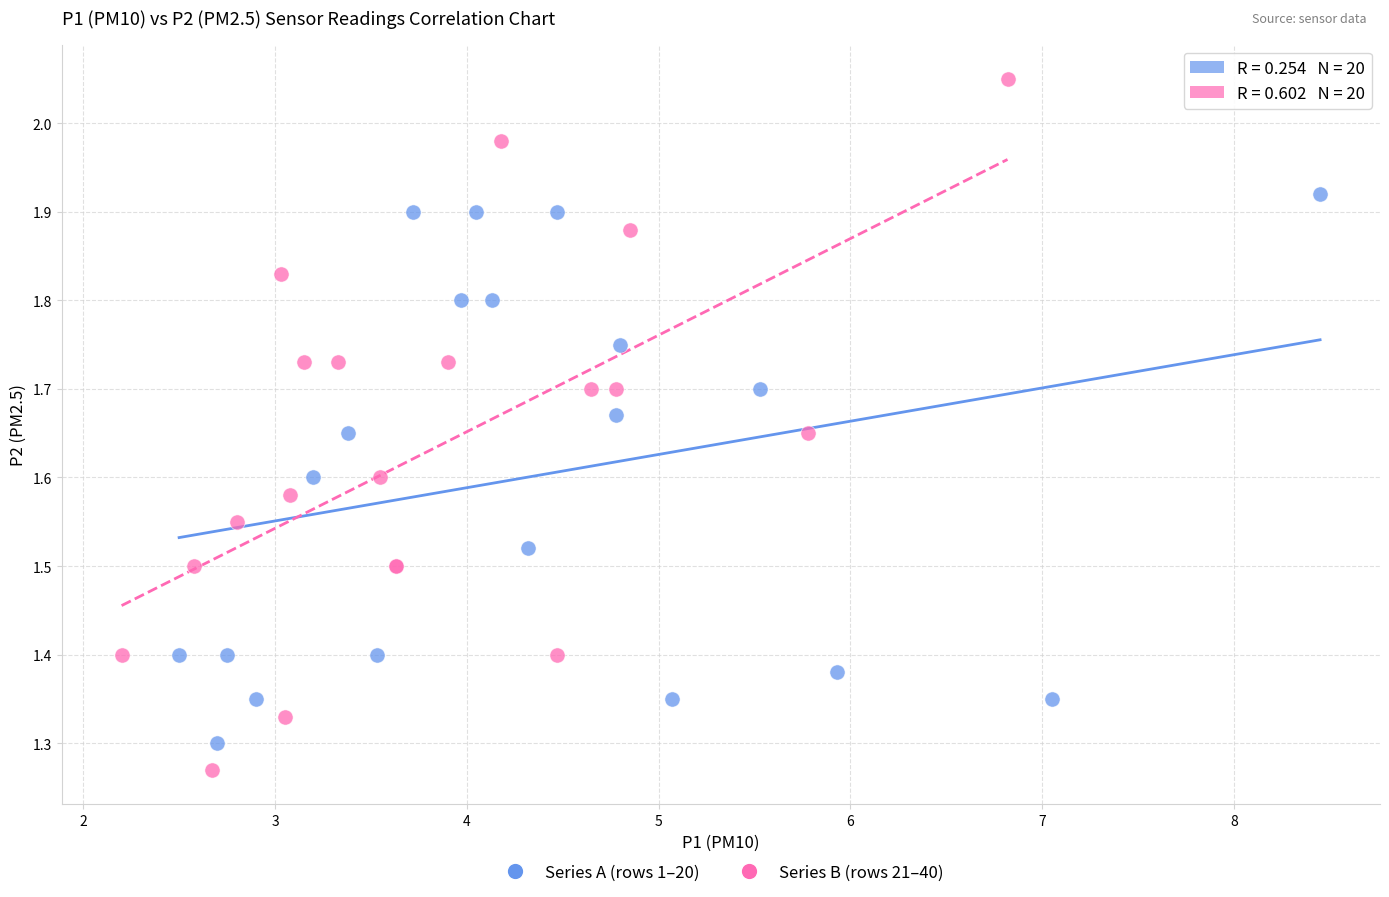

Which series contains the highest Y value?

Series B (rows 21–40)